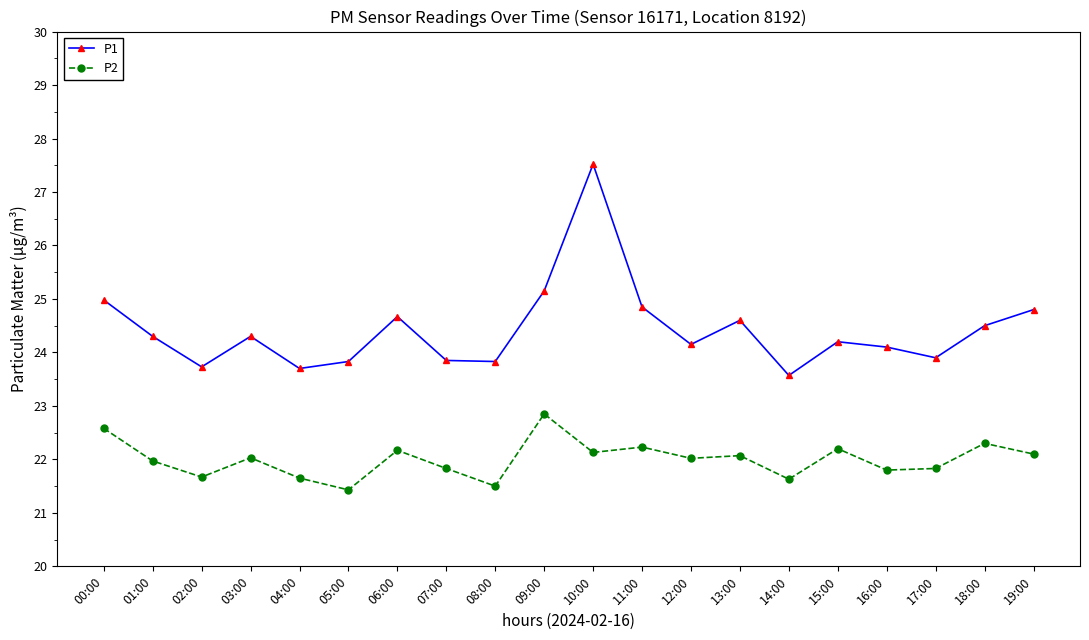

Count the number of categories in the chart.

20